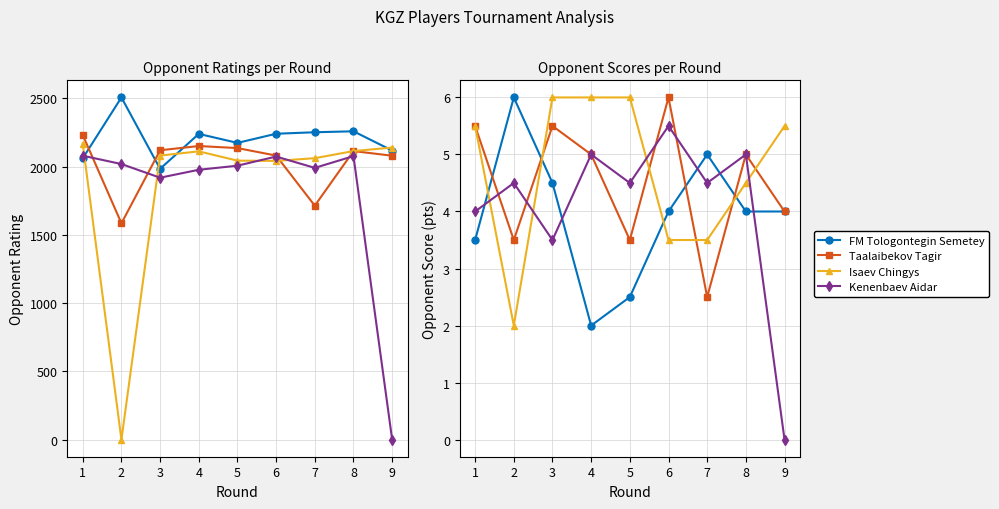

What is the value of the Taalaibekov Tagir point at the 9th from the left?

4.0